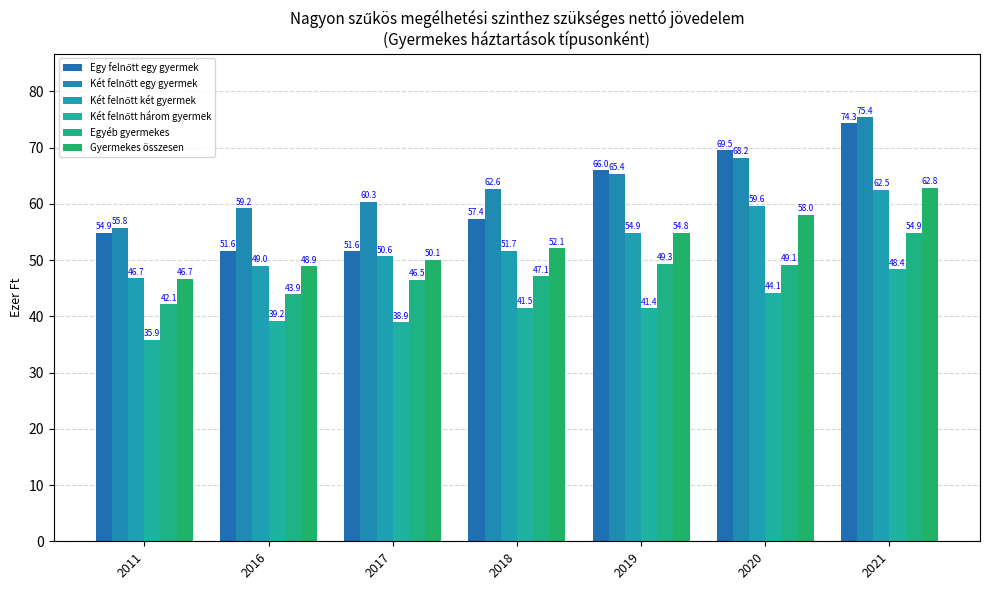

At which label is Két felnőtt két gyermek closest to 54?

2019